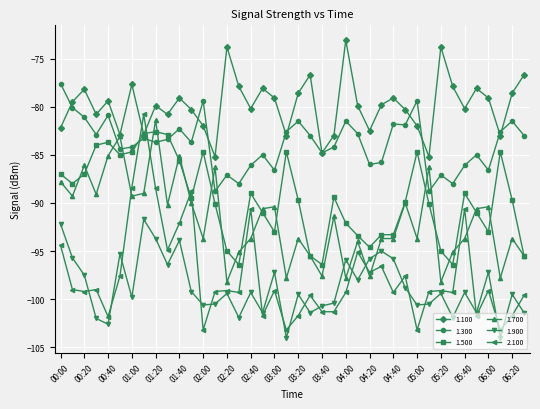

What is the value of the 1.300 point at the 13th from the left?

-79.4